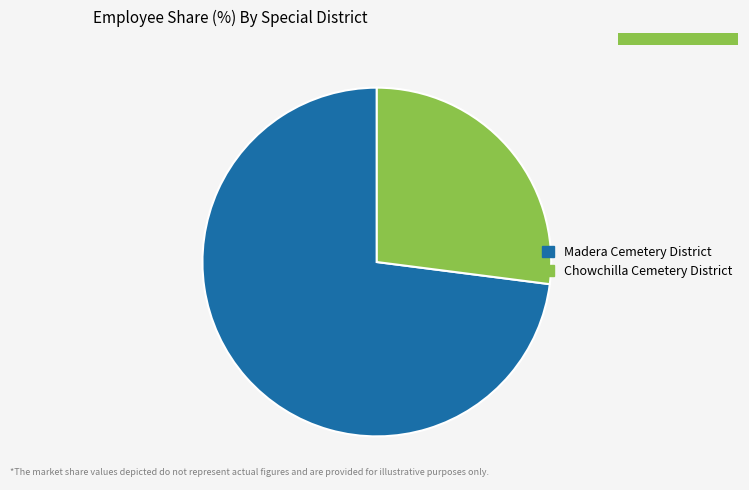

Approximately how many times larger is the value at Madera Cemetery District compared to Chowchilla Cemetery District?

2.7